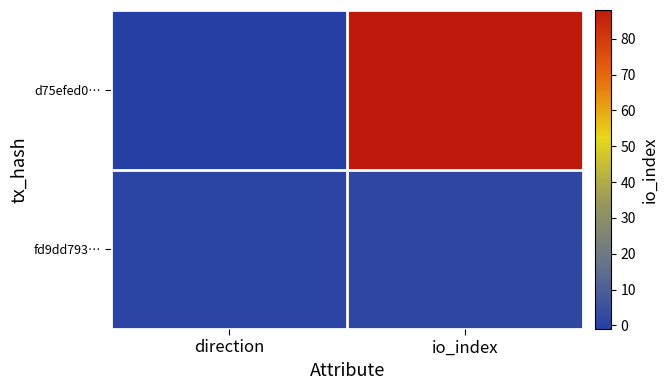

Rank the series by their maximum value, from highest to lowest.

d75efed0…, fd9dd793…